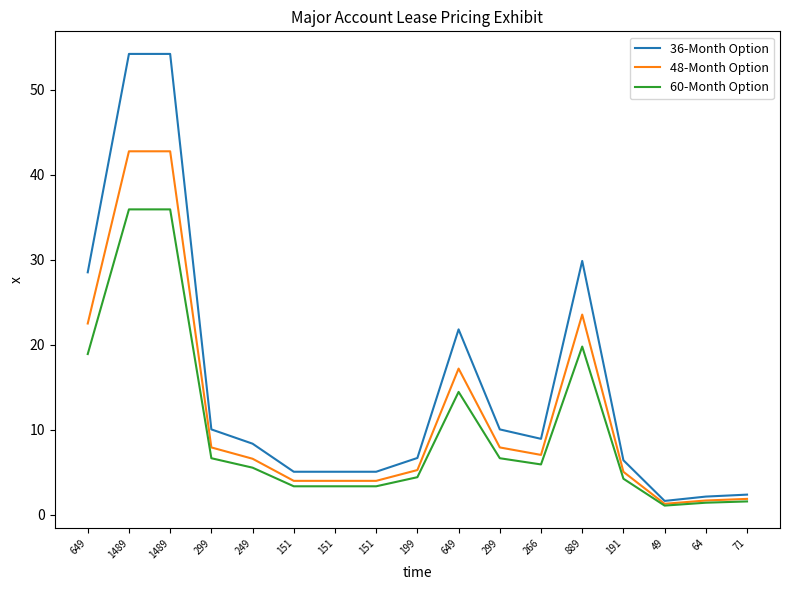

Count the number of categories in the chart.

17